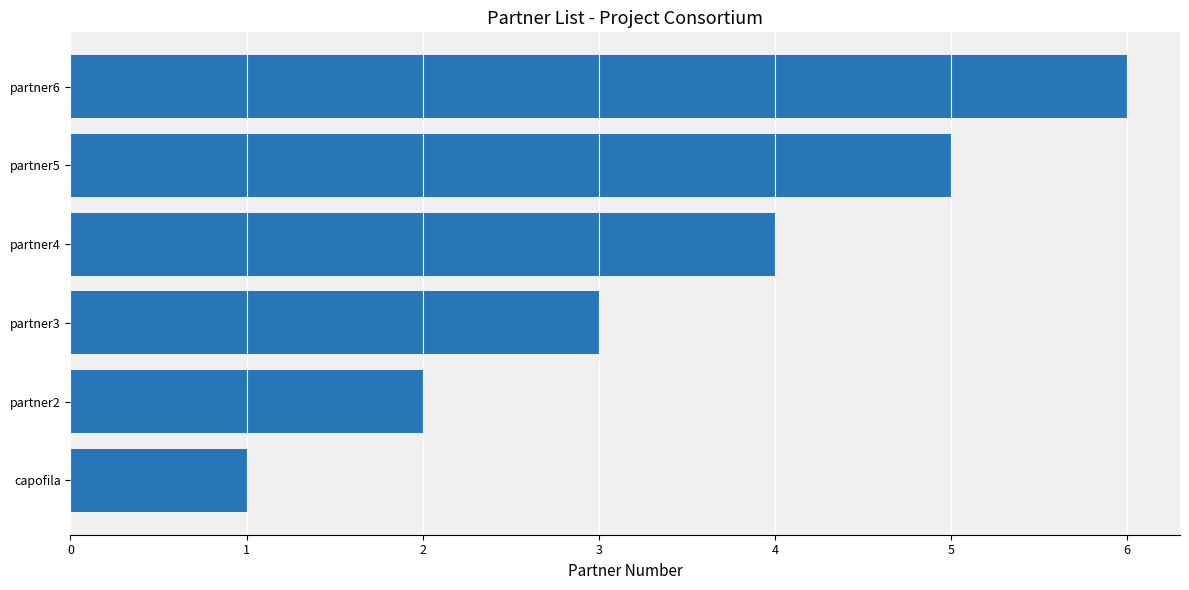

What is the maximum value shown in the chart?

6